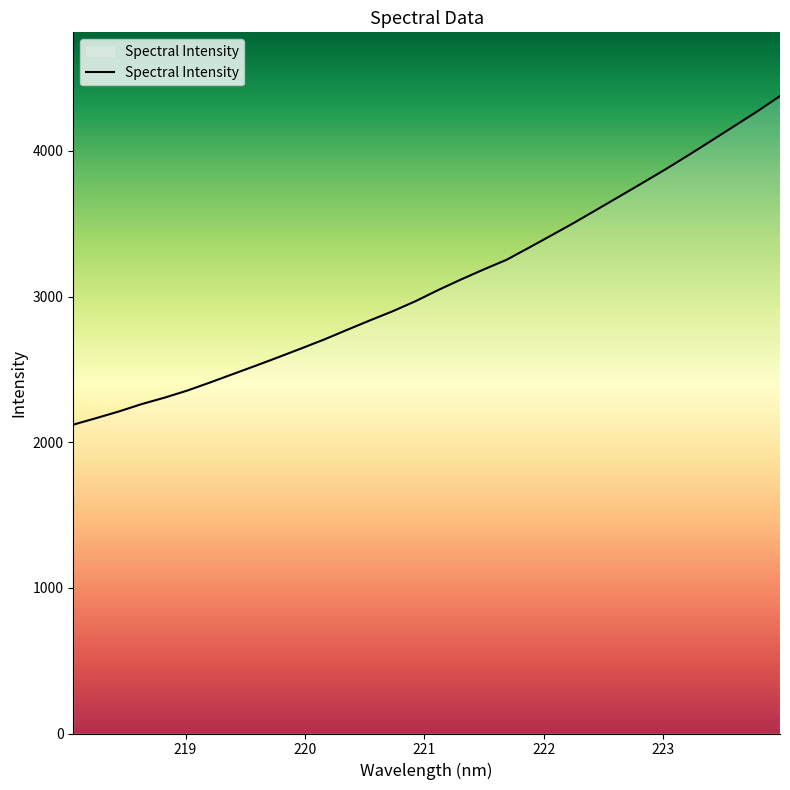

What is the difference between the maximum and minimum values?

2256.2